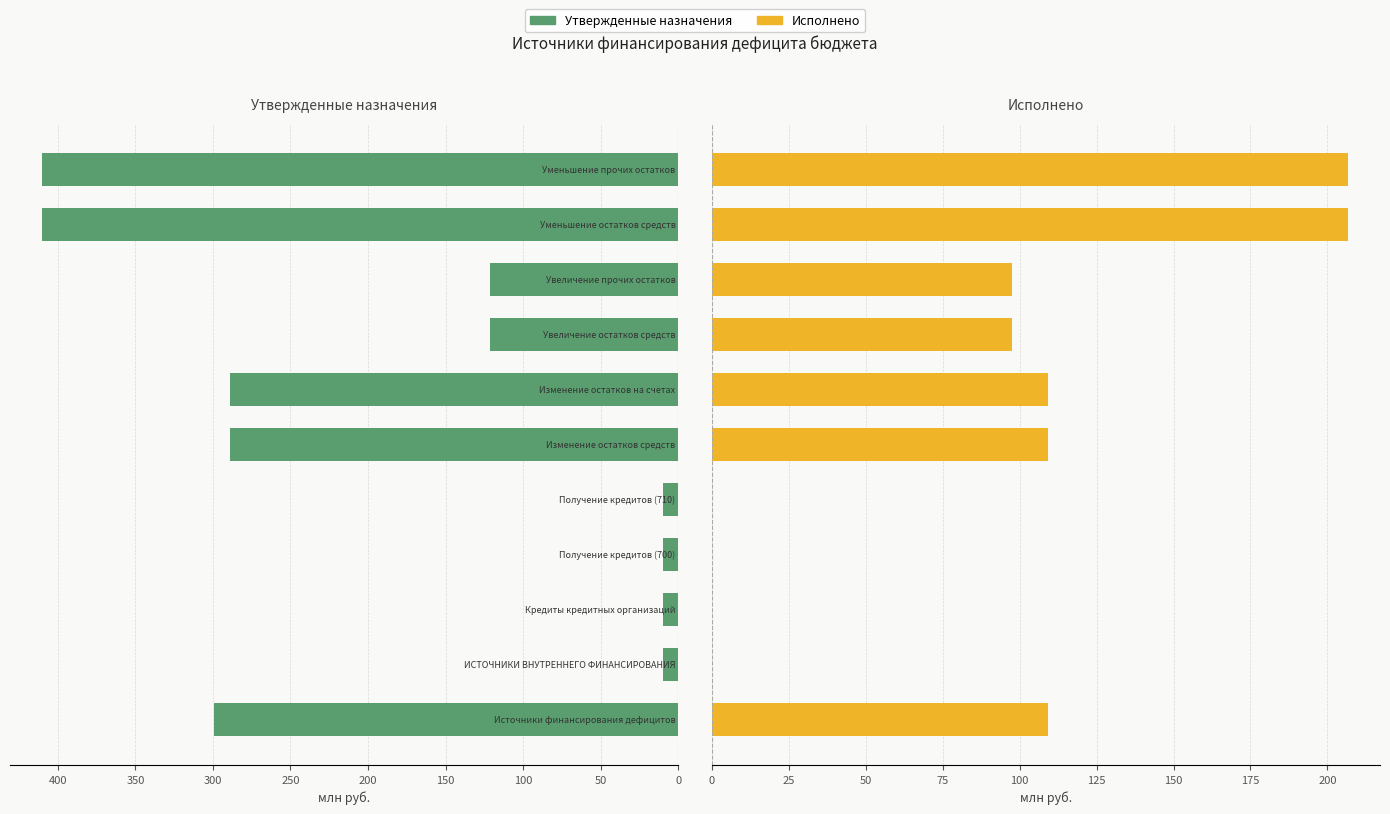

What is the approximate value of Утвержденные назначения at 10?

410.3